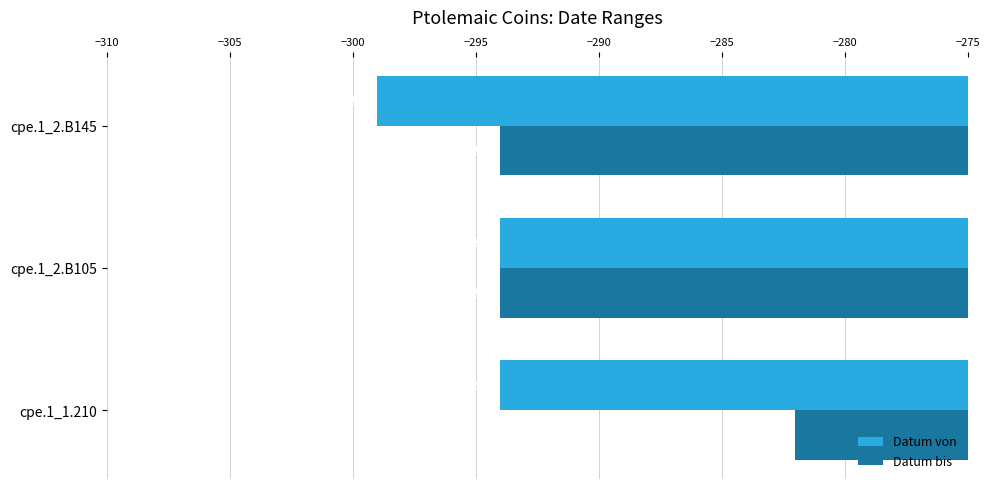

What is the sum of the Datum von values at cpe.1_2.B145 and cpe.1_1.210?

-593